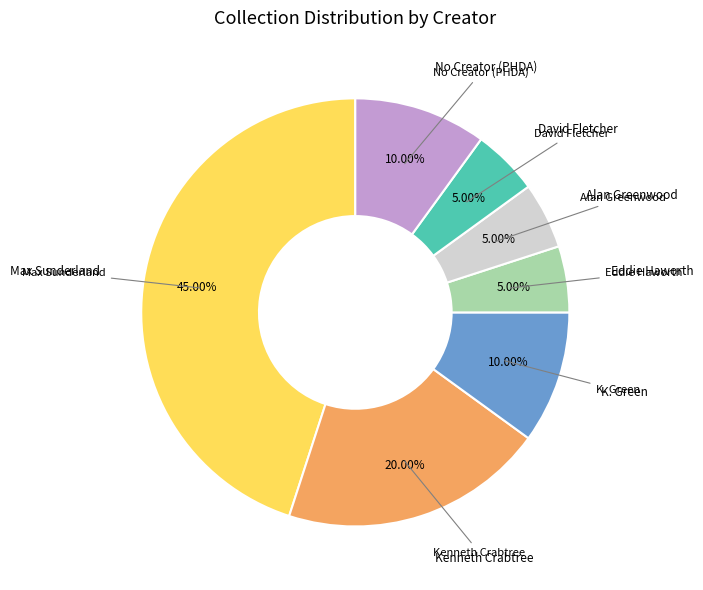

Is there any slice that represents more than half of the pie?

No